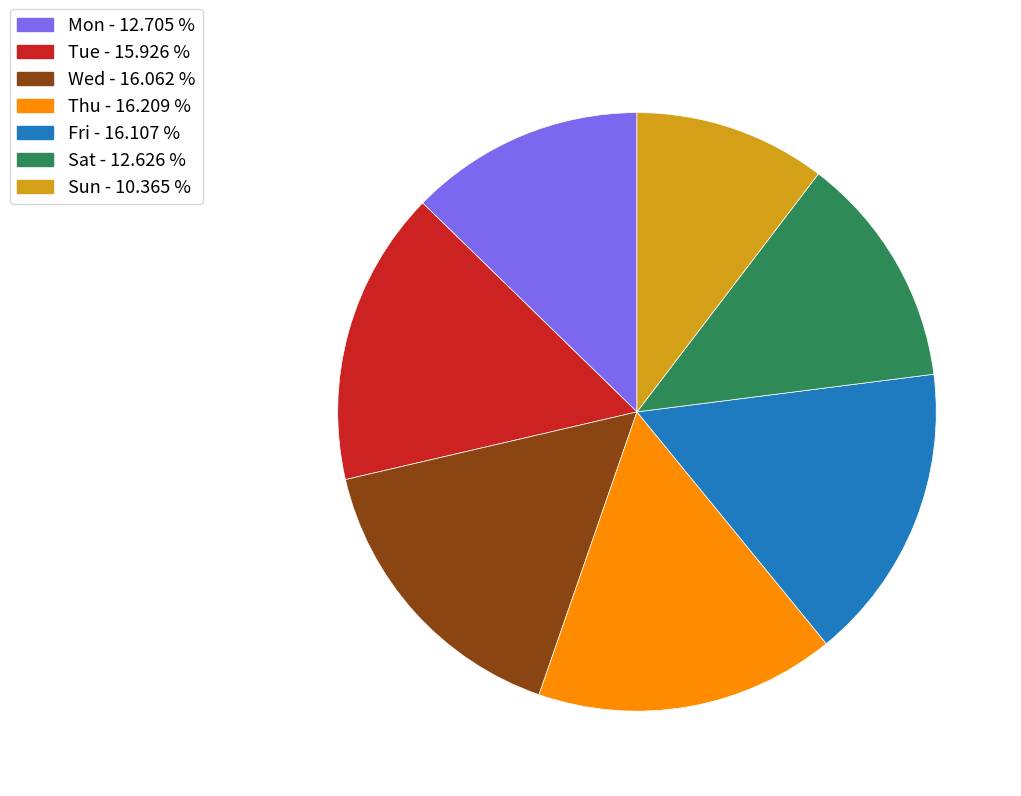

True or false: Thu accounts for 29% of the total.

False